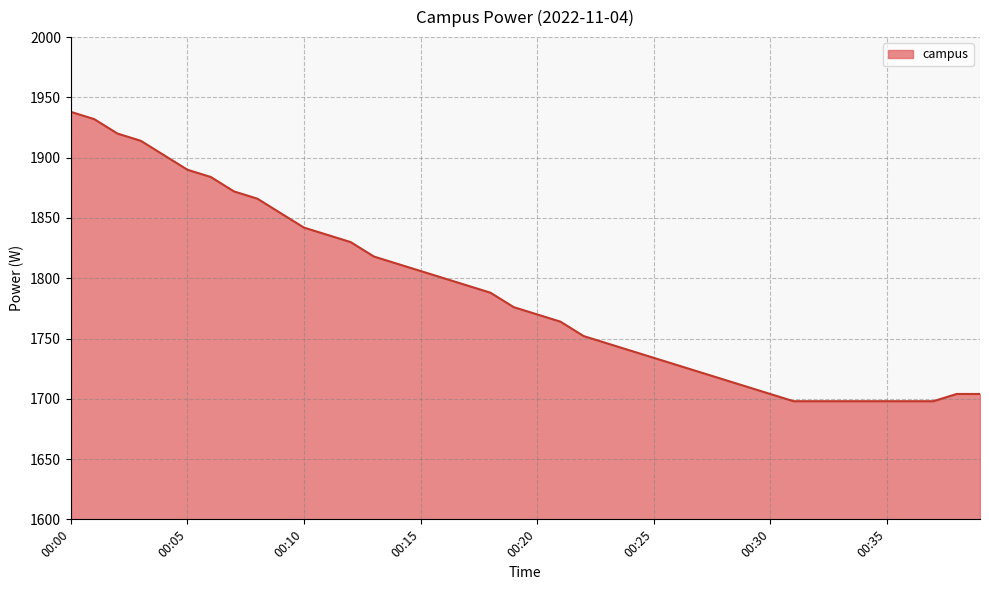

How many lines are shown in the chart?

1